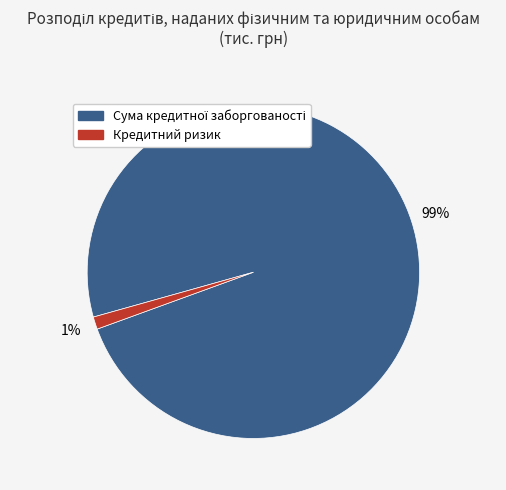

True or false: Кредитний ризик accounts for 11% of the total.

False